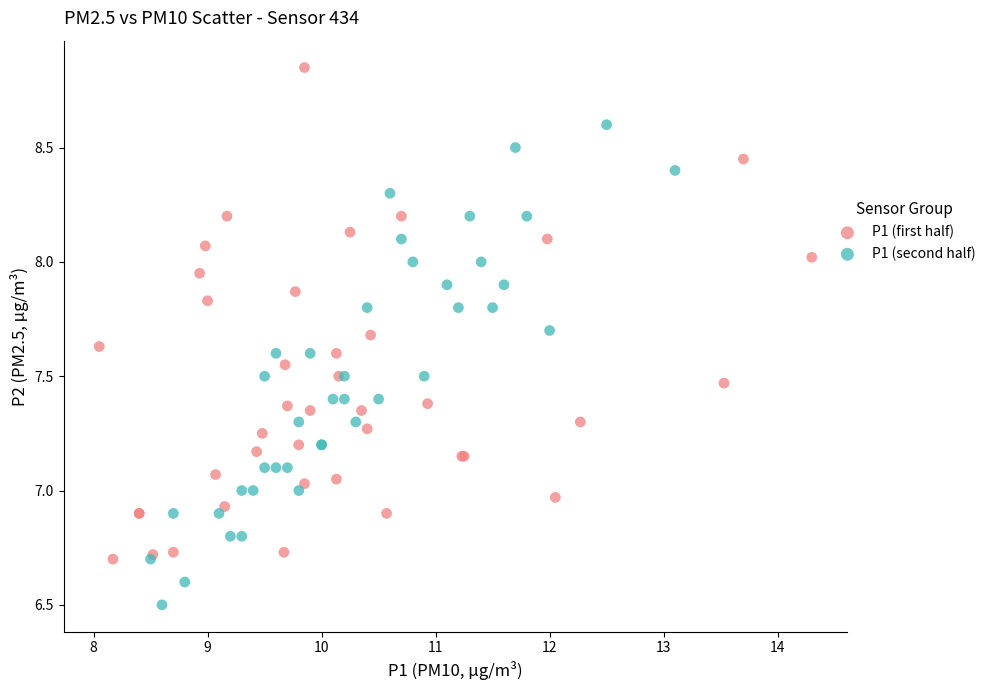

Which series reaches the minimum Y coordinate?

P1 (second half)